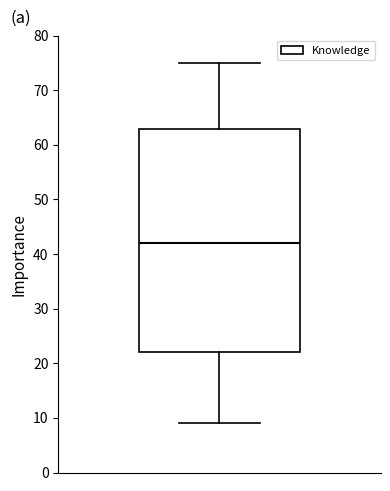

Where does the upper whisker of the box end on the y-axis? The values are not printed on the chart, so give them approximately, as read against the axis.

75